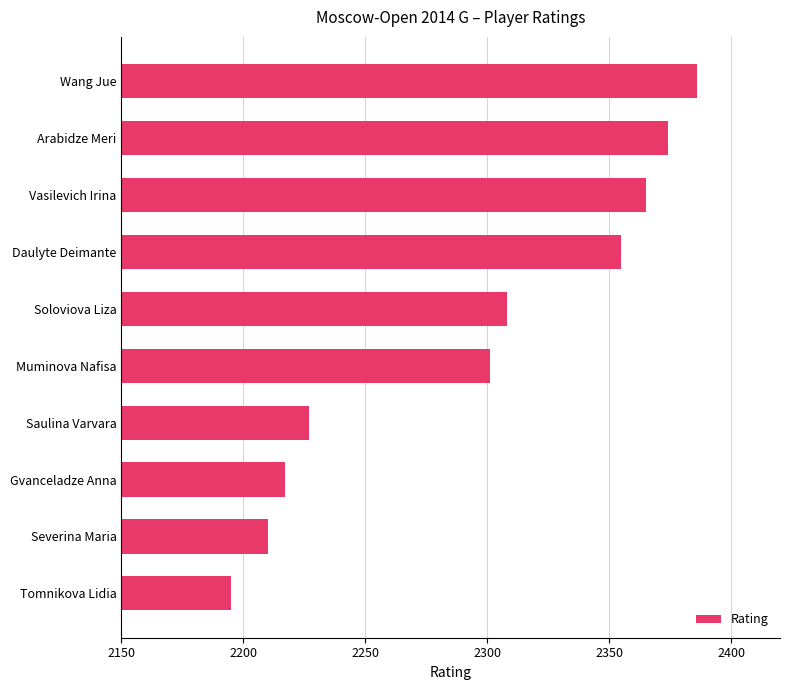

Is it true that the value at Daulyte Deimante is 2355?

True